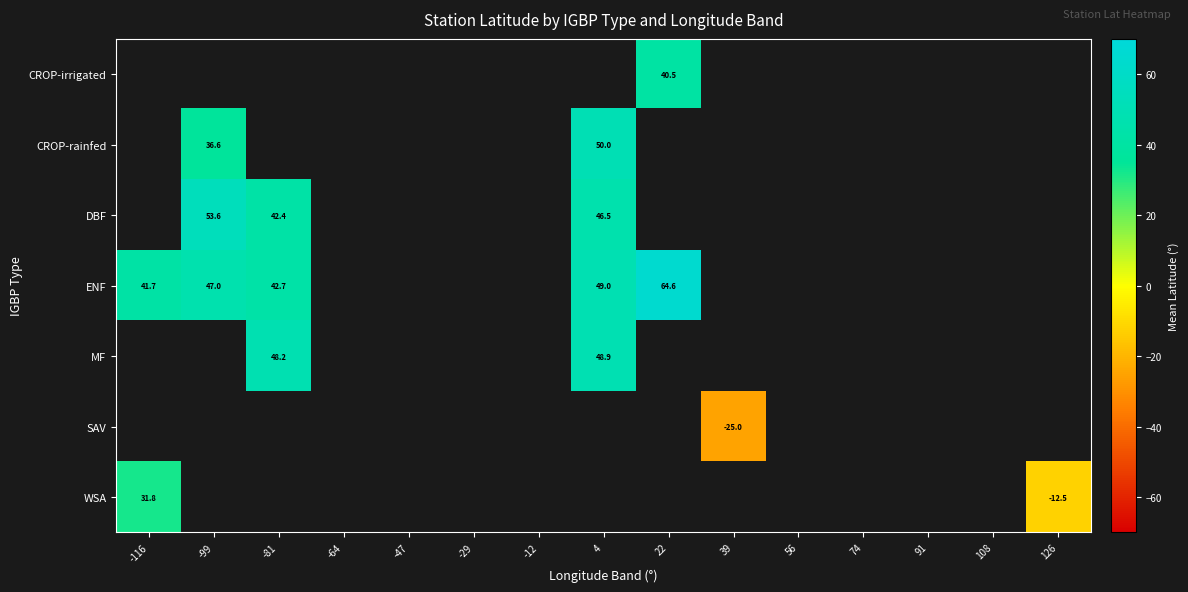

Which has a higher value, 91 or -99?

-99